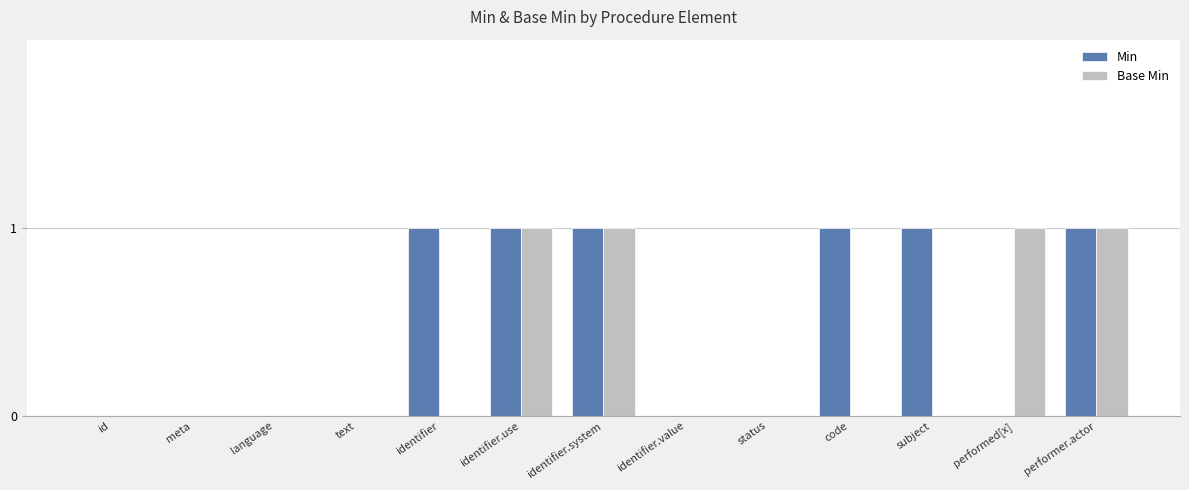

True or false: Base Min has a value of 0 at status.

True